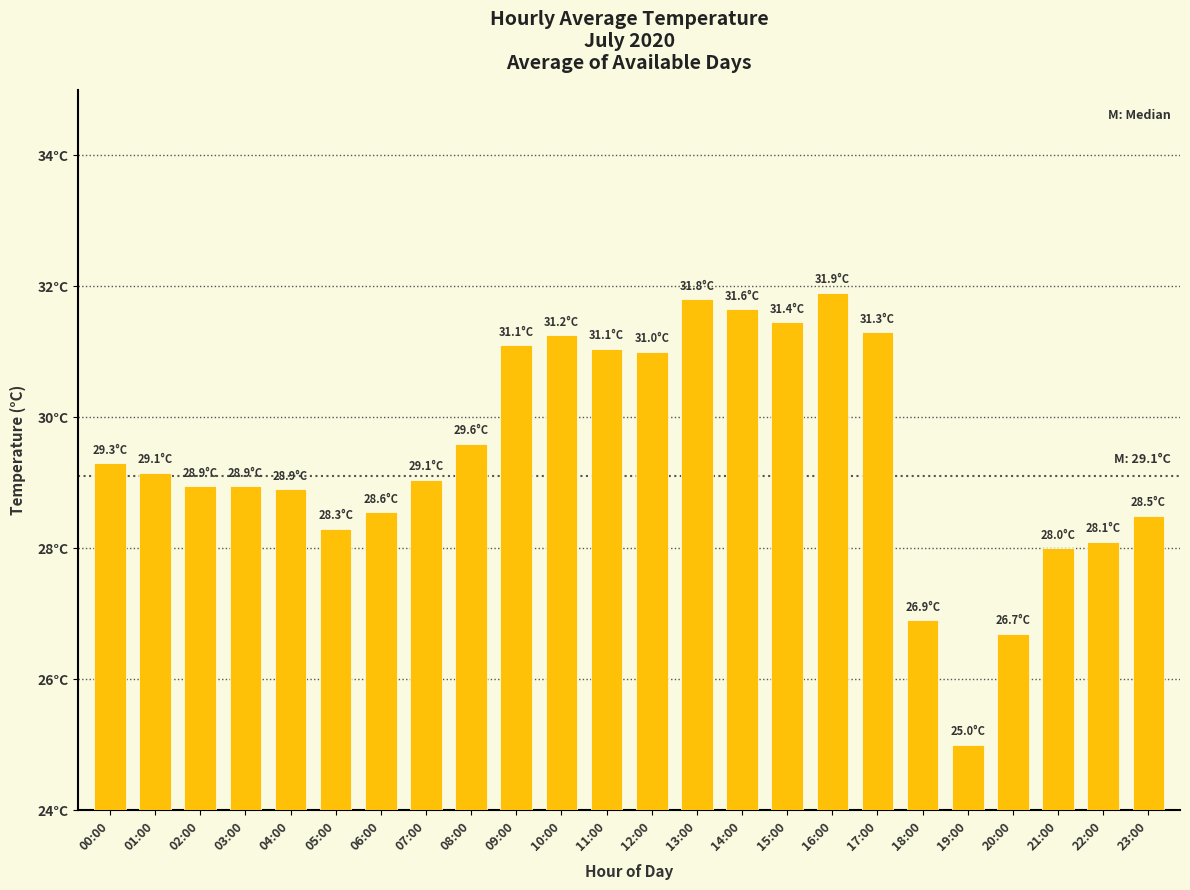

Reading left to right, extract all data points from this chart.

00:00=29.3	01:00=29.1	02:00=28.9	03:00=28.9	04:00=28.9	05:00=28.3	06:00=28.6	07:00=29.1	08:00=29.6	09:00=31.1	10:00=31.2	11:00=31.1	12:00=31.0	13:00=31.8	14:00=31.6	15:00=31.4	16:00=31.9	17:00=31.3	18:00=26.9	19:00=25.0	20:00=26.7	21:00=28.0	22:00=28.1	23:00=28.5